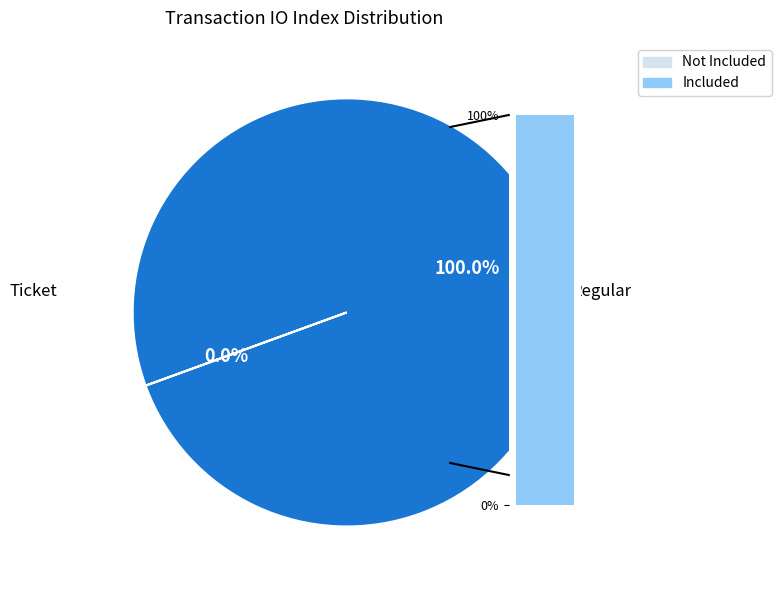

To the nearest percent, what is the difference between the largest and smallest slice percentages?

100%